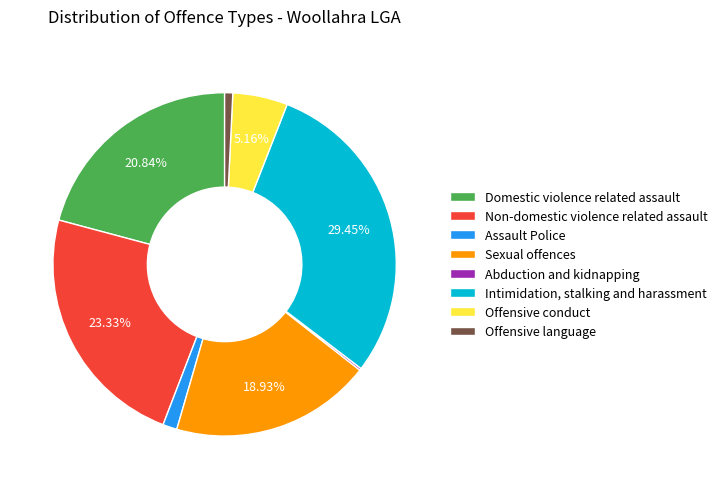

The Offensive language slice represents 11% of the pie. True or false?

False